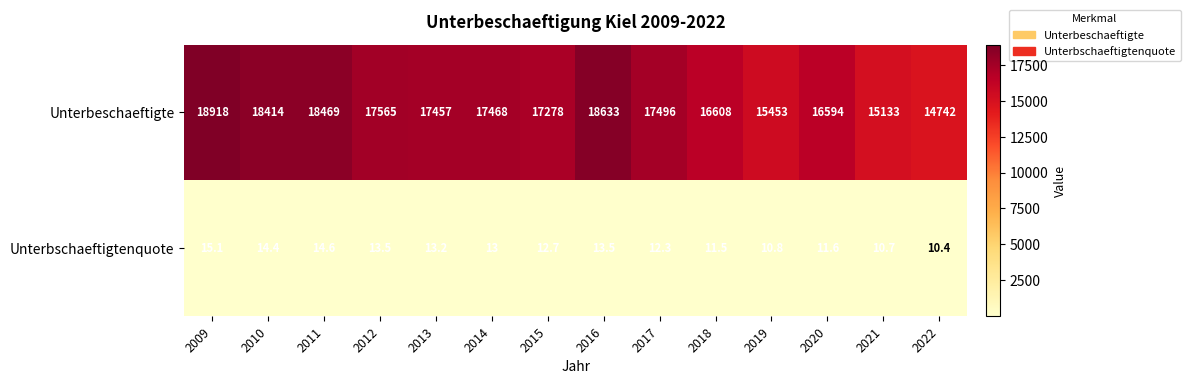

Reading left to right, what are all the values shown in this chart?

Unterbeschaeftigte: 2009=18918.0	2010=18414.0	2011=18469.0	2012=17565.0	2013=17457.0	2014=17468.0	2015=17278.0	2016=18633.0	2017=17496.0	2018=16608.0	2019=15453.0	2020=16594.0	2021=15133.0	2022=14742.0
Unterbschaeftigtenquote: 2009=15.1	2010=14.4	2011=14.6	2012=13.5	2013=13.2	2014=13.0	2015=12.7	2016=13.5	2017=12.3	2018=11.5	2019=10.8	2020=11.6	2021=10.7	2022=10.4